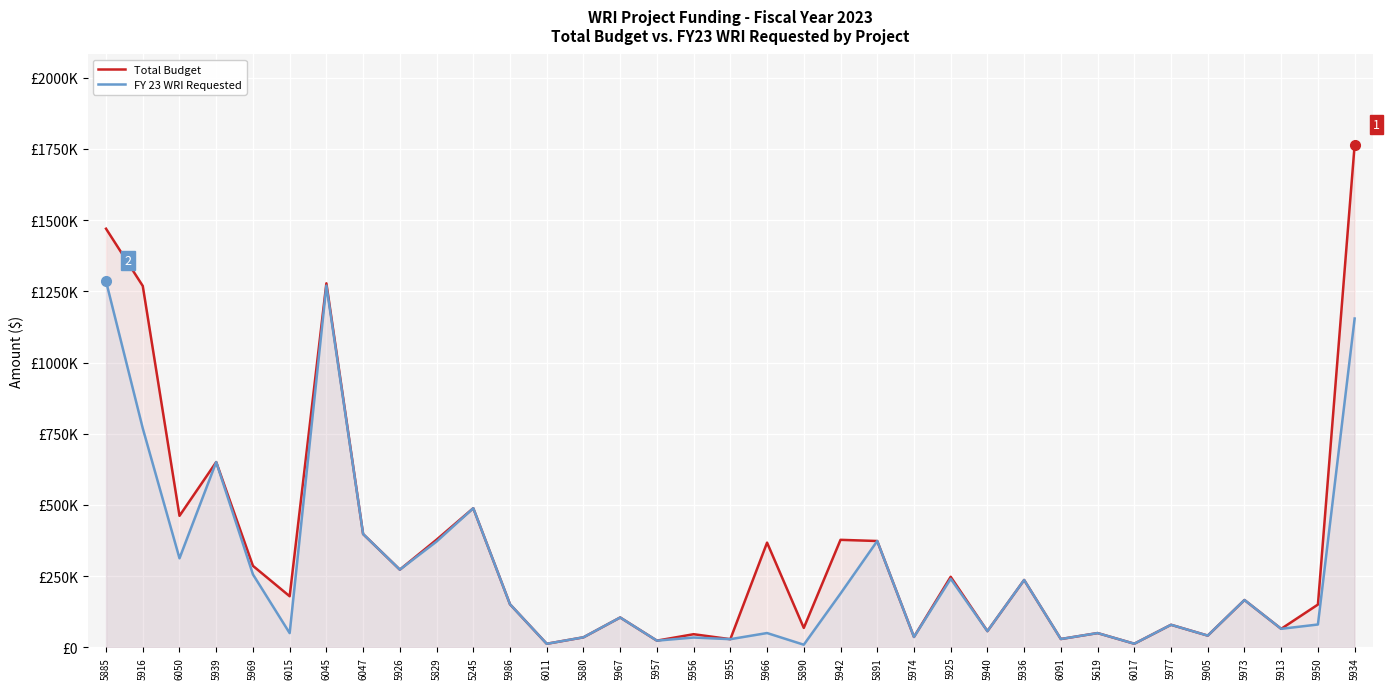

How many values in the Total Budget series are below 166000?

17